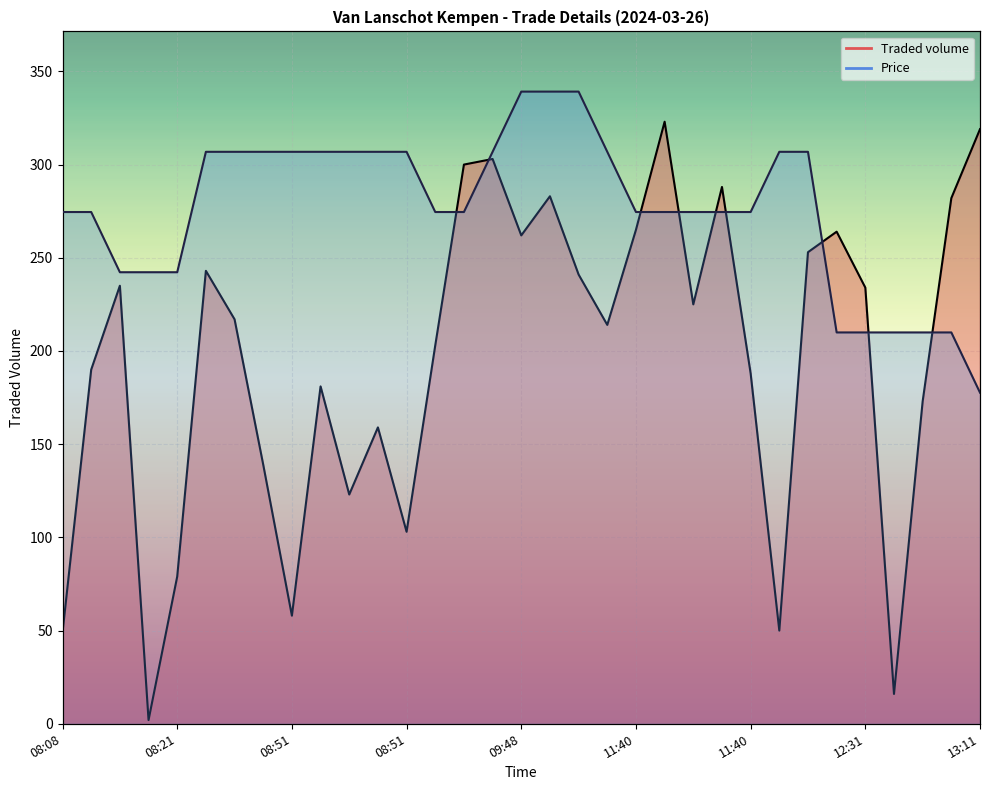

How many lines are shown in the chart?

2